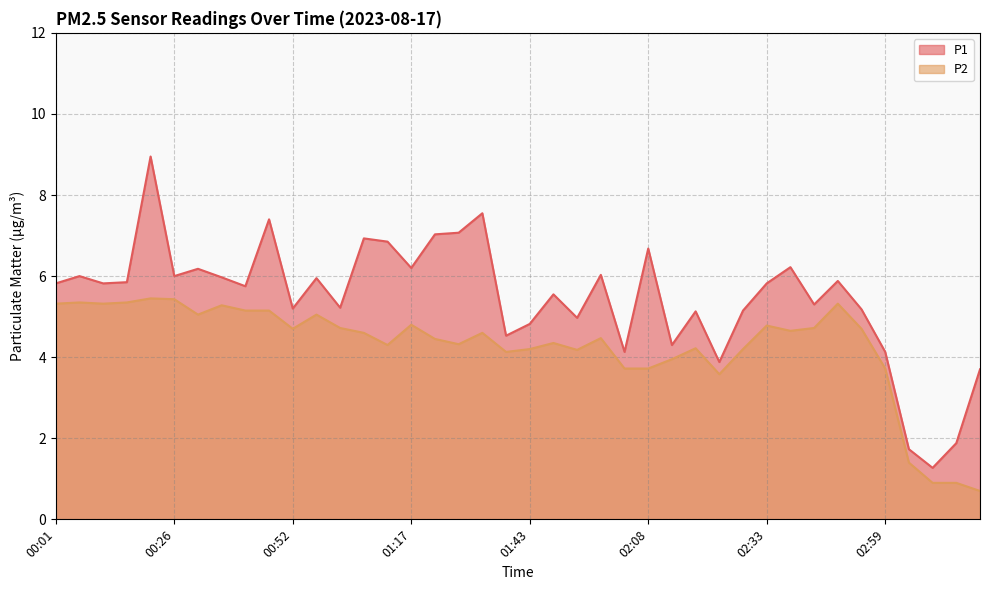

At which label does P2 reach its peak?

00:21